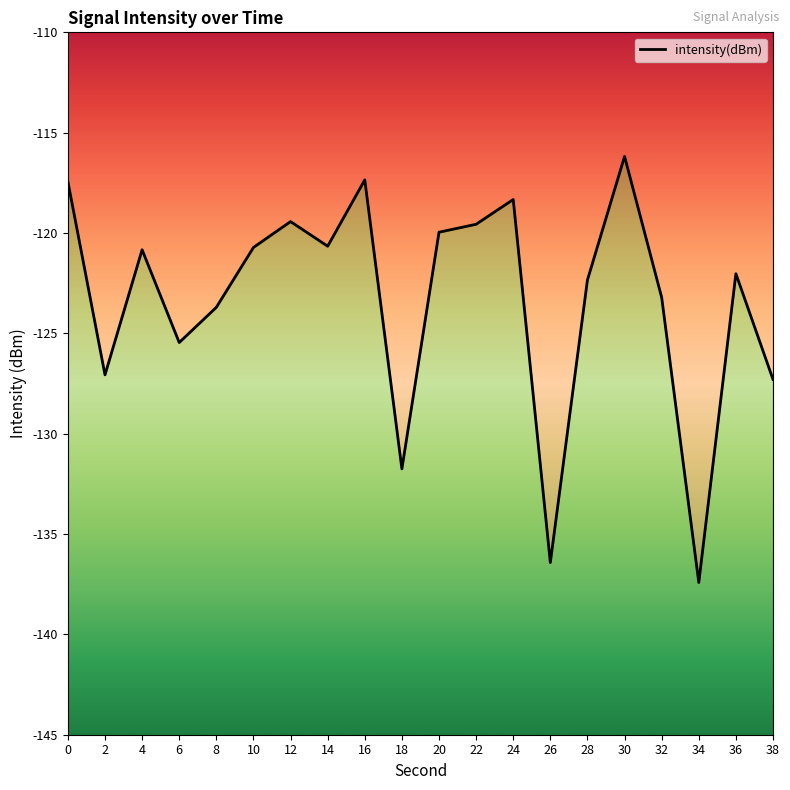

How many data points are above -120?

7